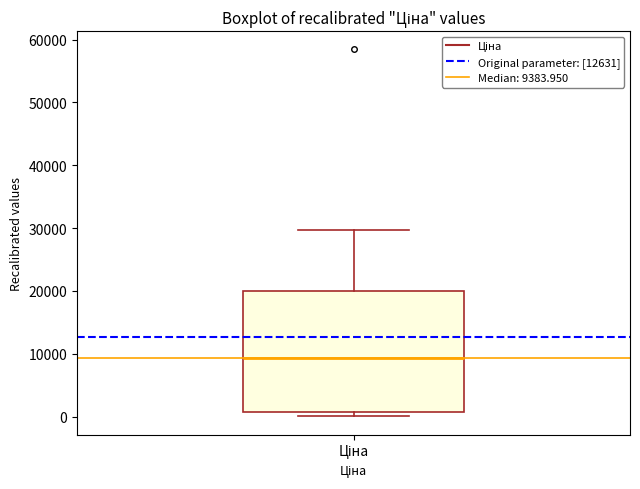

Where does the upper whisker of the box for Ціна end on the y-axis? The values are not printed on the chart, so give them approximately, as read against the axis.

30000